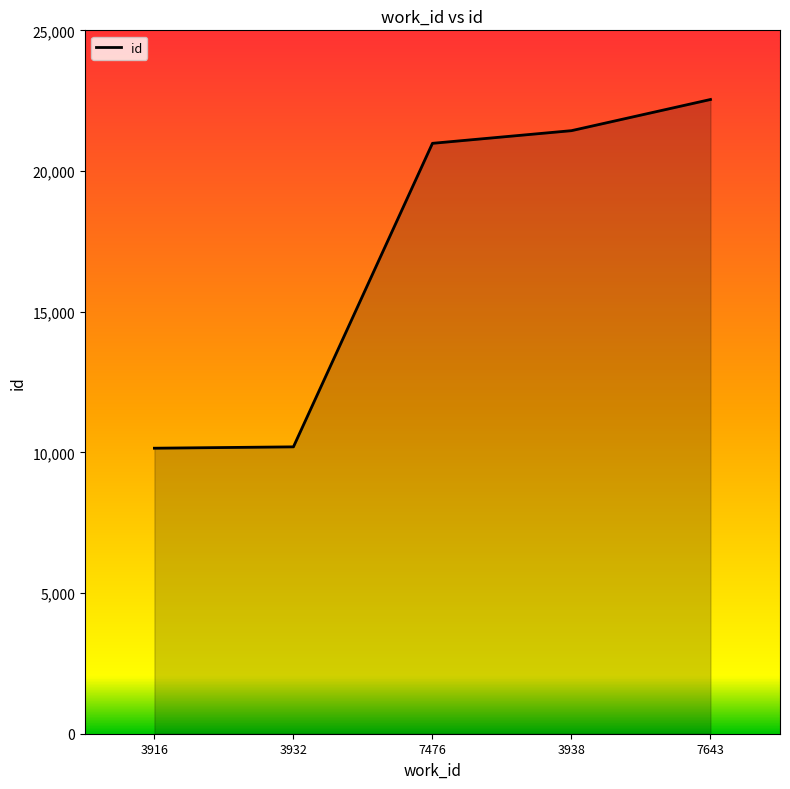

What is the difference between the values at 3932 and 7476?

10788